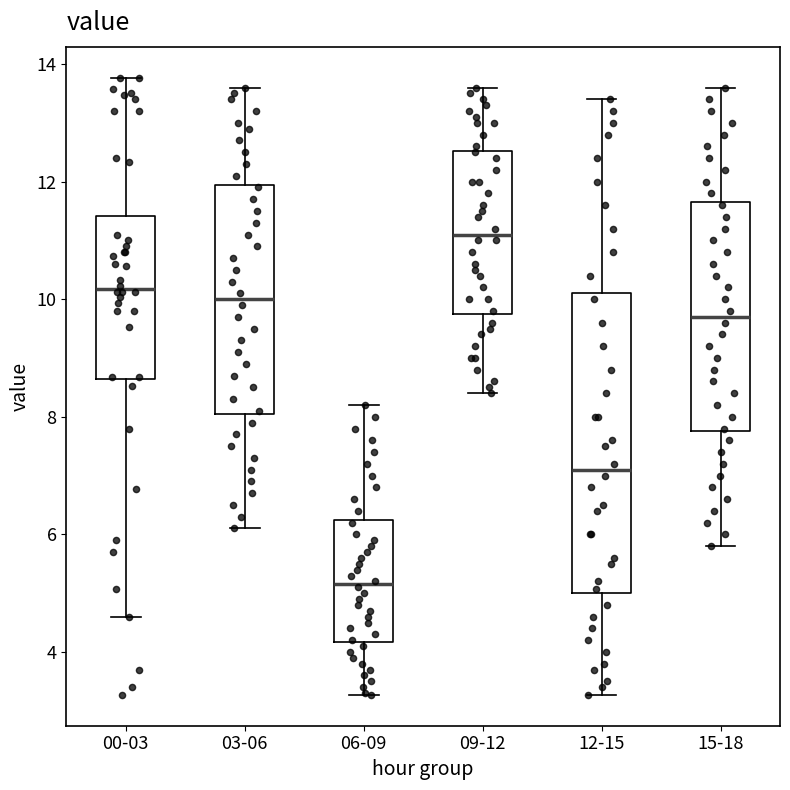

Which box is the tallest, from its lower edge to its upper edge?

12-15